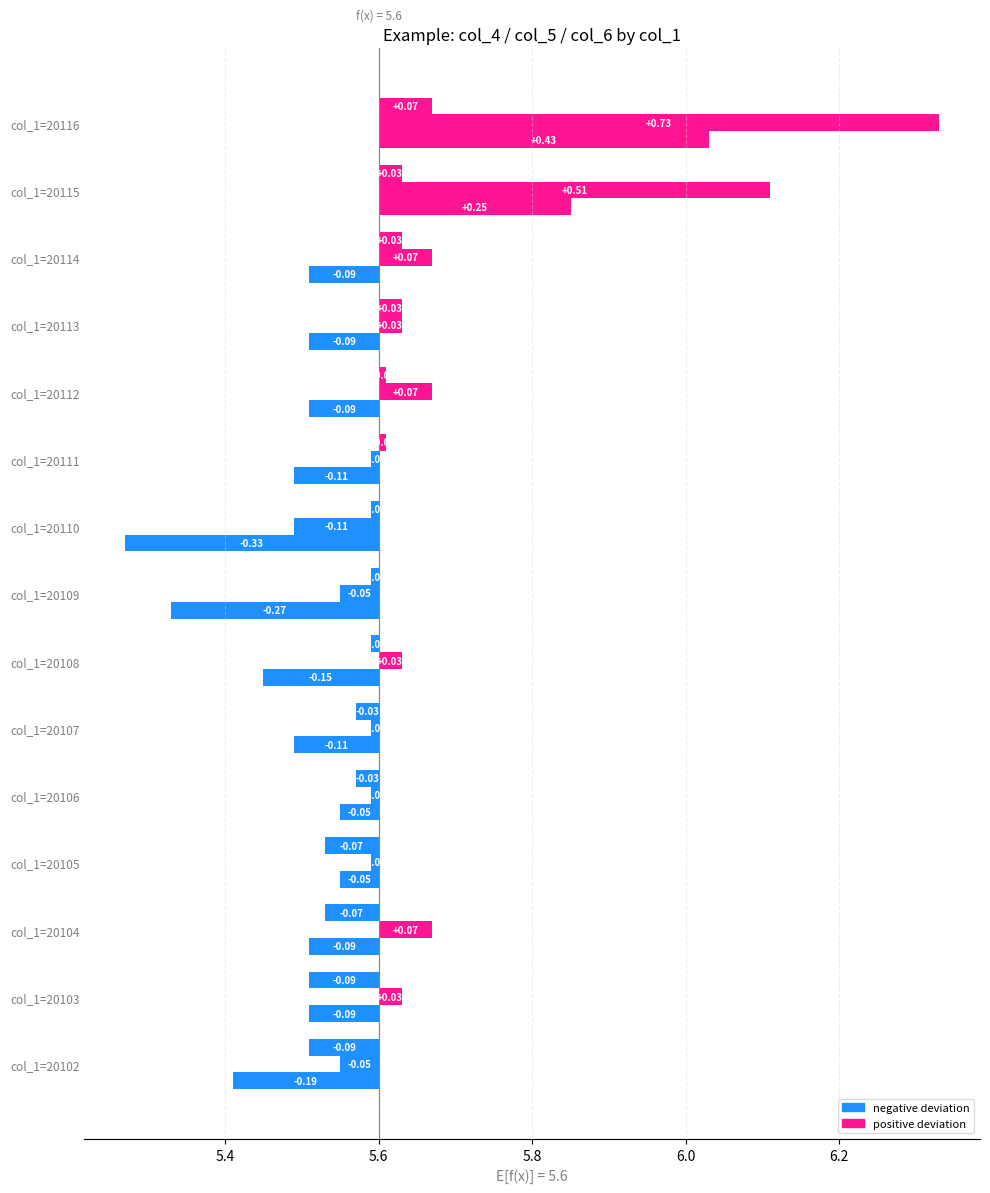

Which series has the largest total across all categories?

col_5